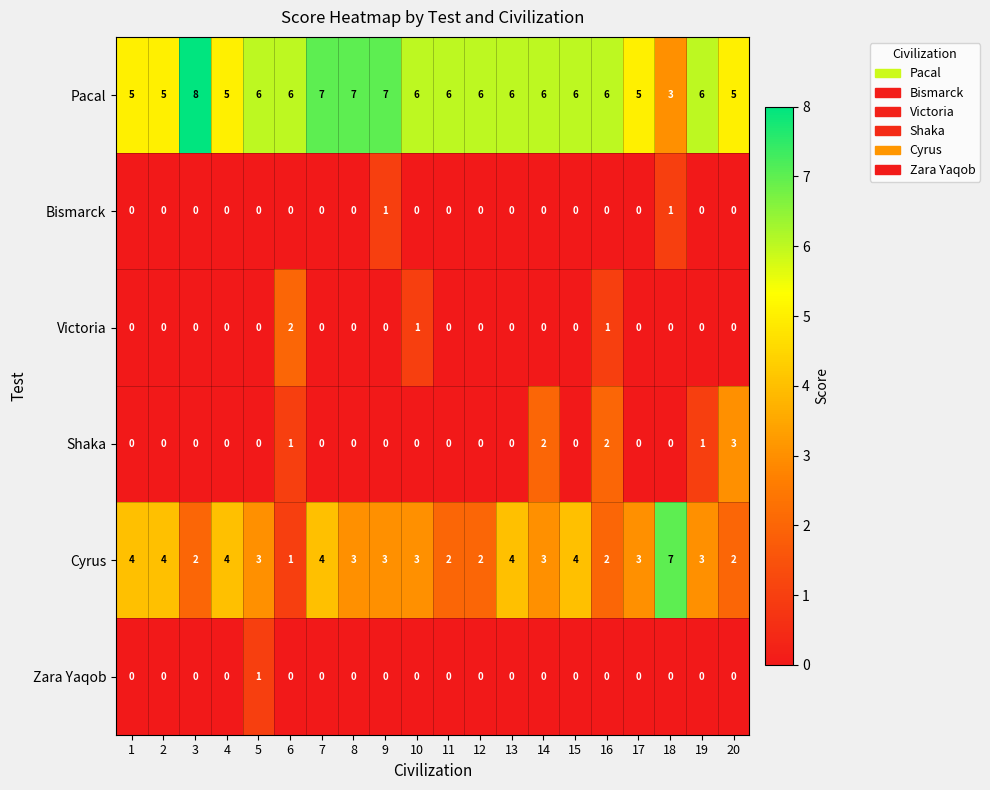

How many distinct data groups are displayed?

6